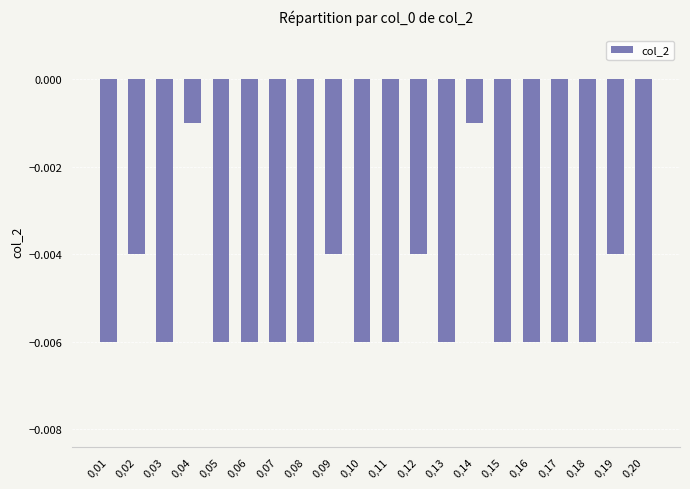

The chart shows a value of -0.0 at 0,05. True or false?

False